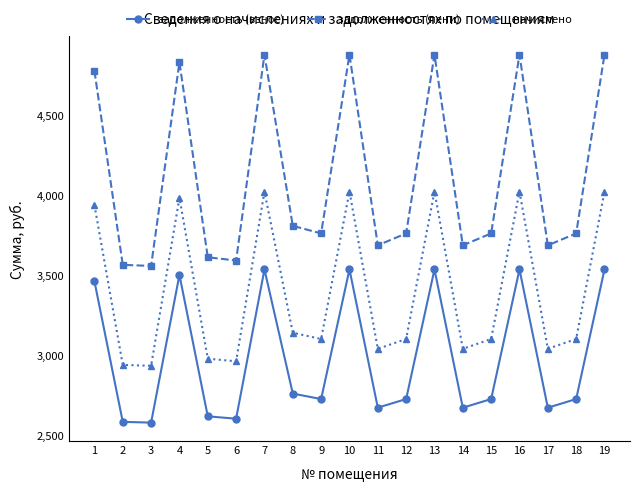

Which series changed the most between 9 and 10?

задолженность (пени)